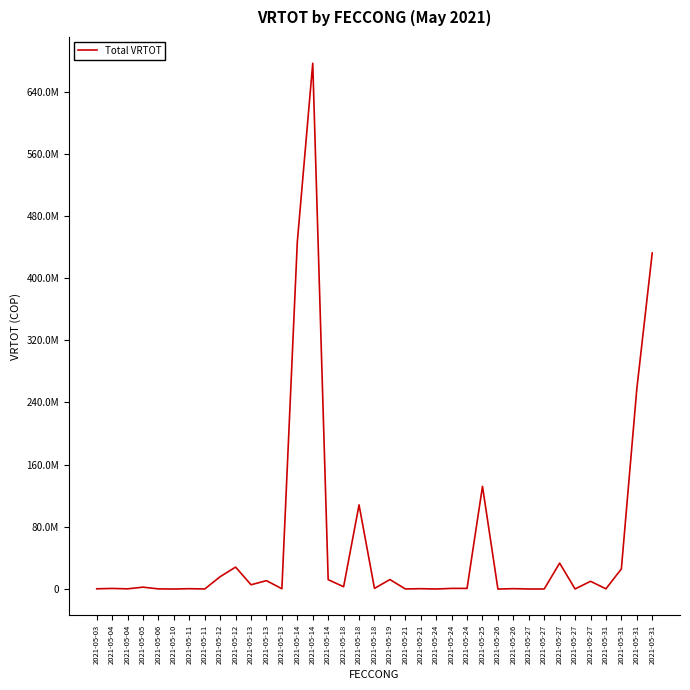

Does the chart display data point markers on the line(s)?

No